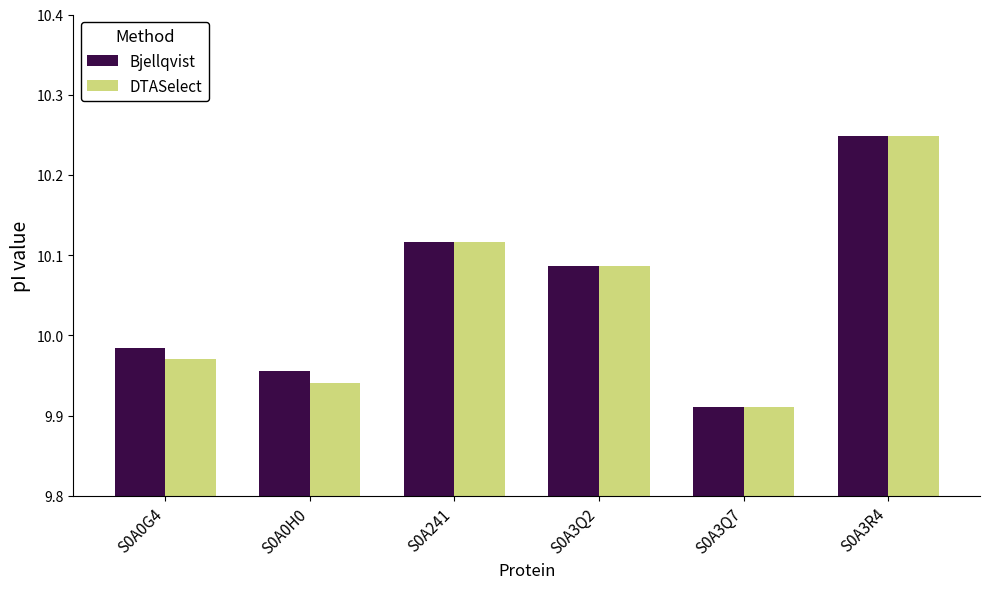

What is the difference between the maximum and minimum values in the DTASelect series?

0.3